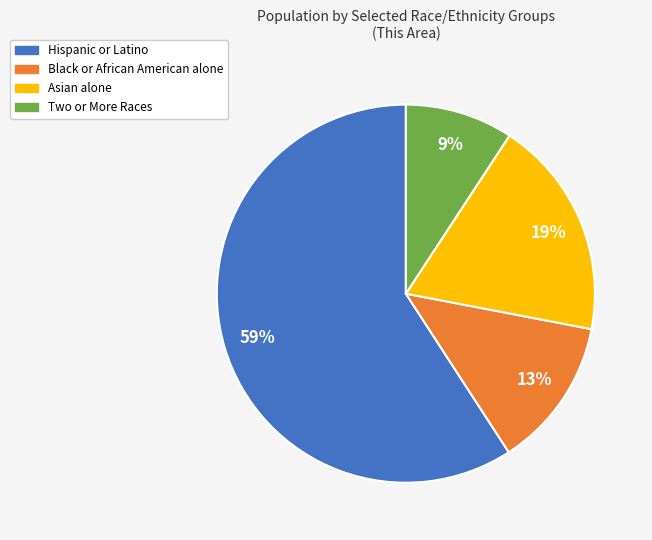

What is the majority slice?

Hispanic or Latino